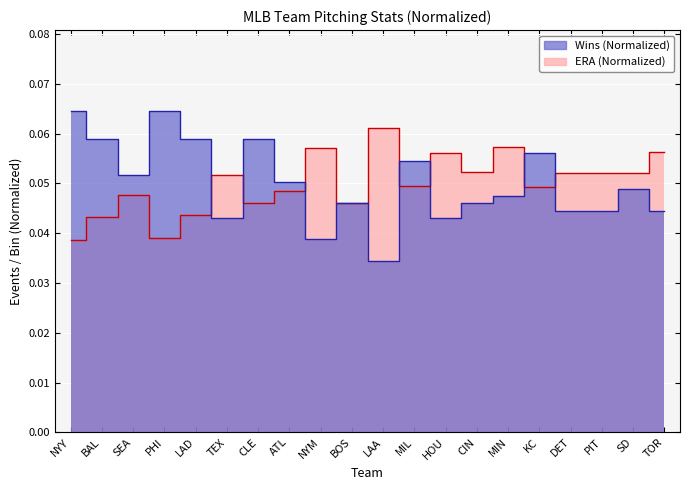

True or false: ERA and Wins cross at least once.

True